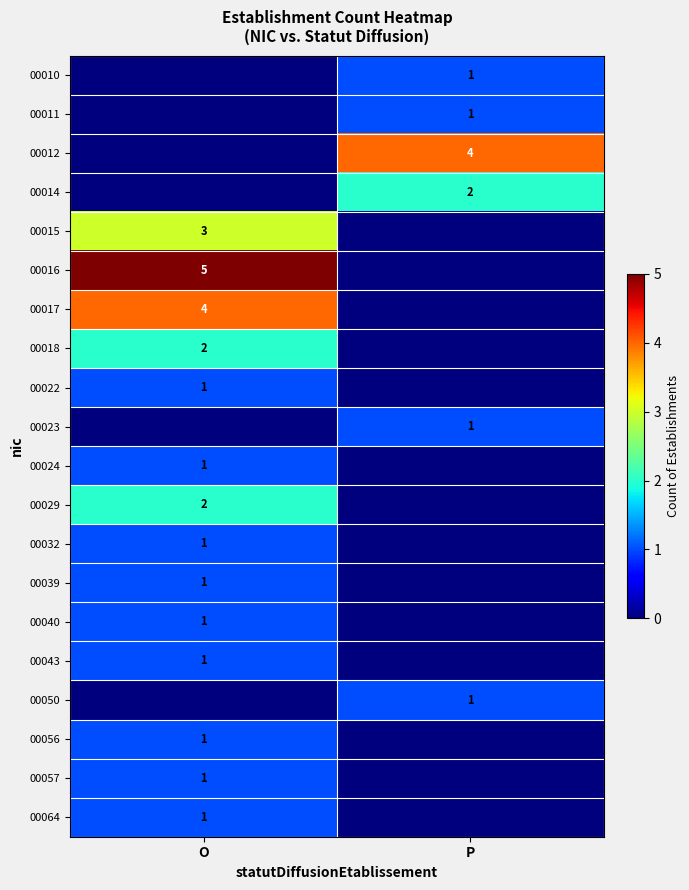

The value of 00016 at O is 2. True or false?

False